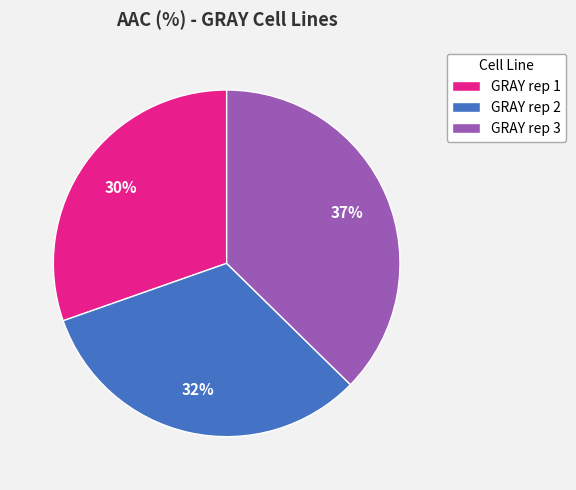

To the nearest percent, what percentage of the pie is GRAY rep 3?

37%